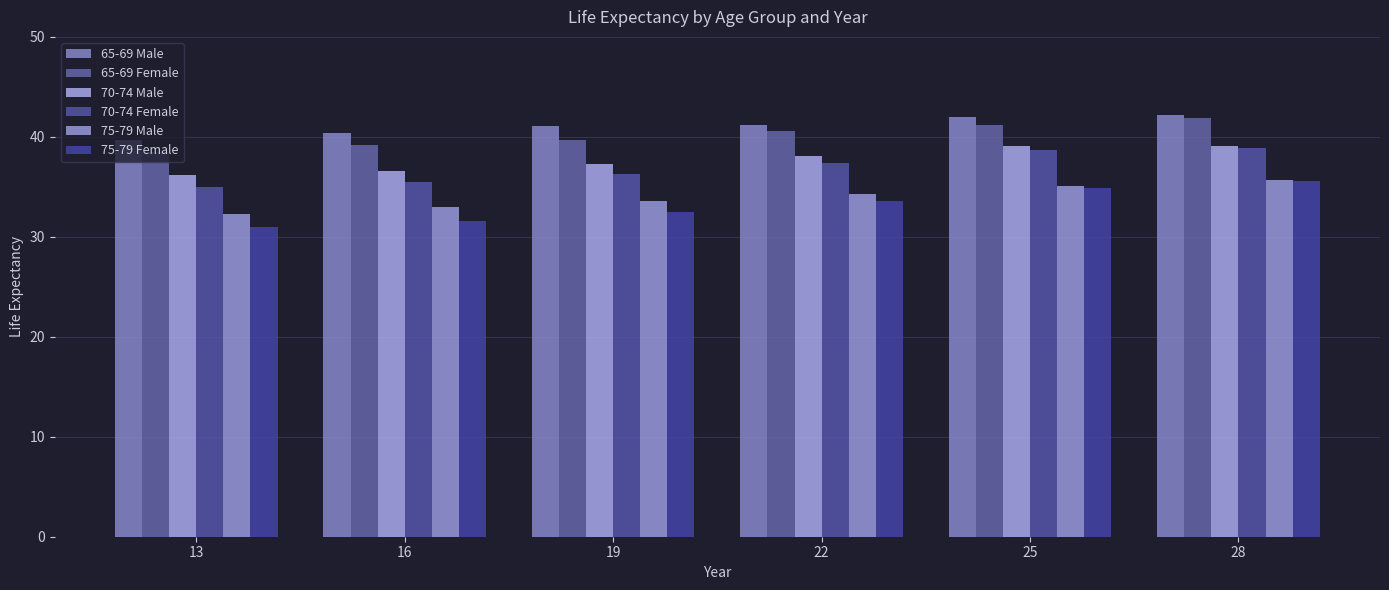

What are all the series names shown in the legend?

65-69 Male, 65-69 Female, 70-74 Male, 70-74 Female, 75-79 Male, 75-79 Female